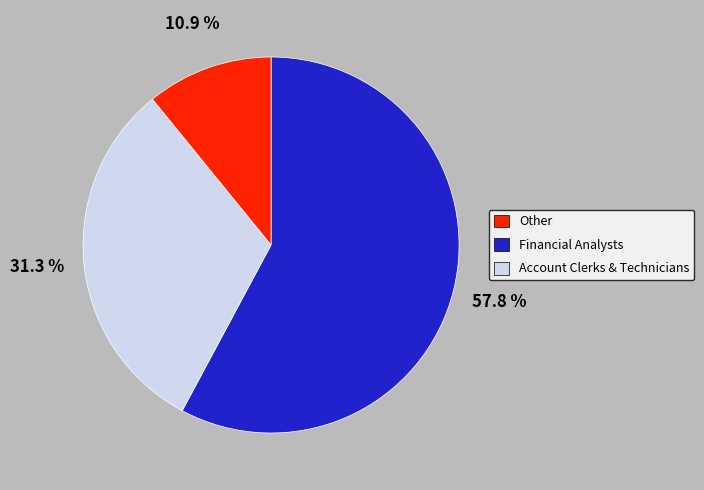

Does any single category account for the majority?

Yes